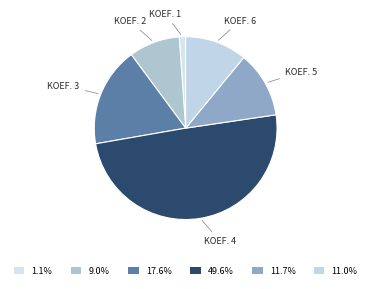

Count the number of slices in the pie.

6